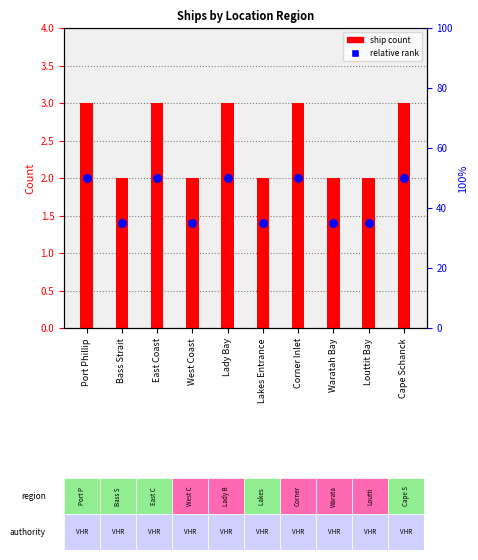

Is the value of relative rank at Corner Inlet greater than the value of ship count at Cape Schanck?

No